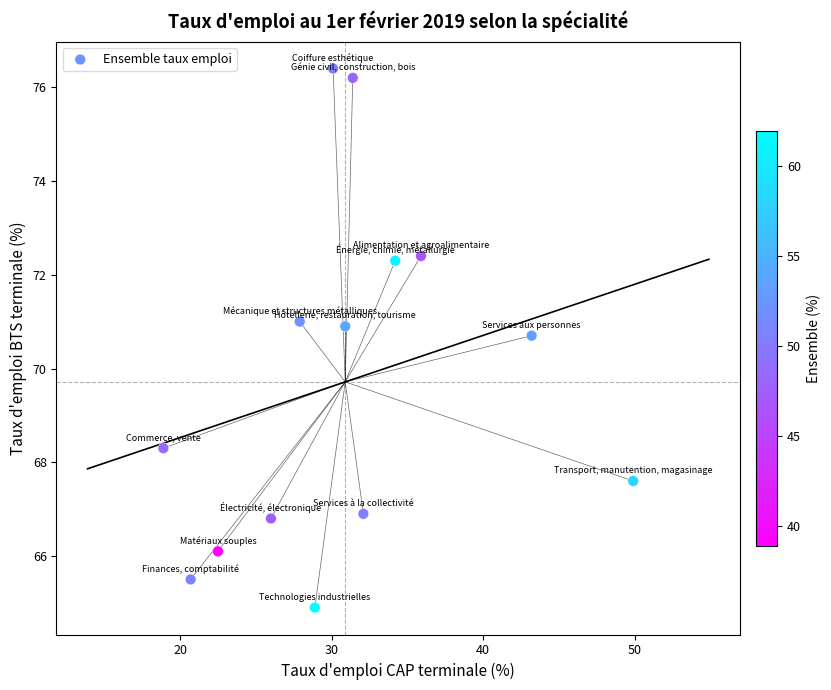

What Y value in the scatter plot is closest to 70?

70.7